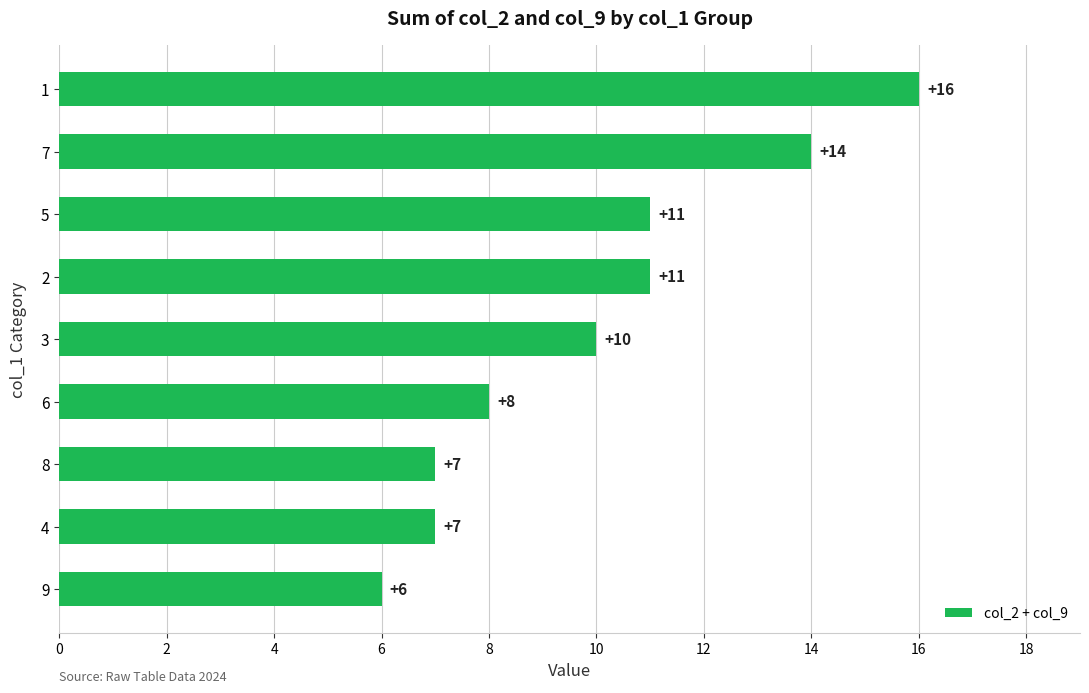

Count the number of data series in this chart.

1